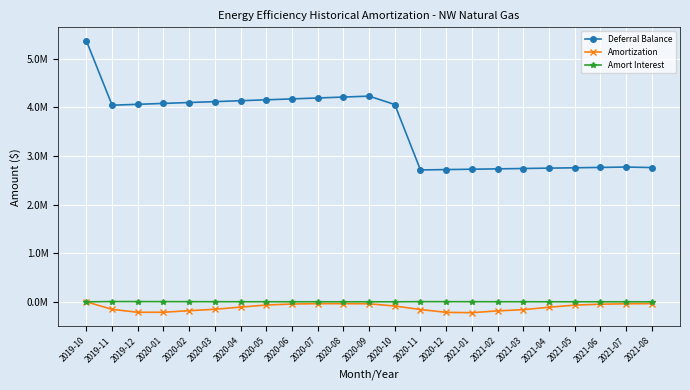

True or false: Deferral Balance has more than 1 interior local peaks.

True